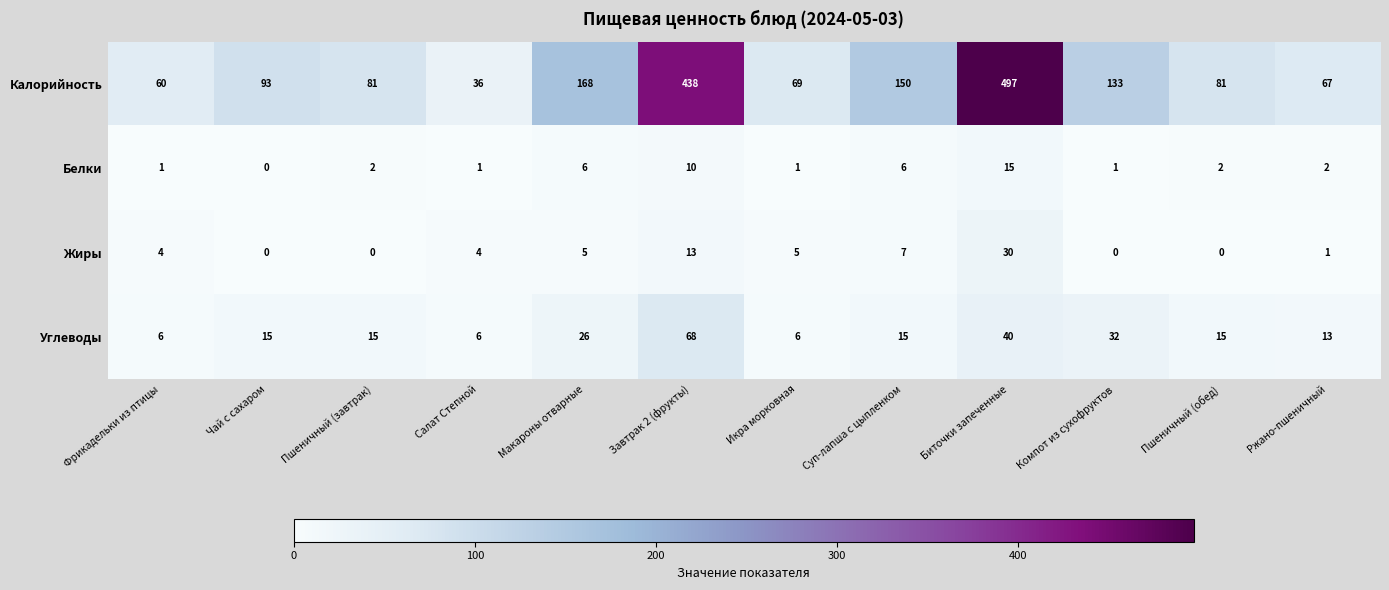

Count the number of data series in this chart.

4